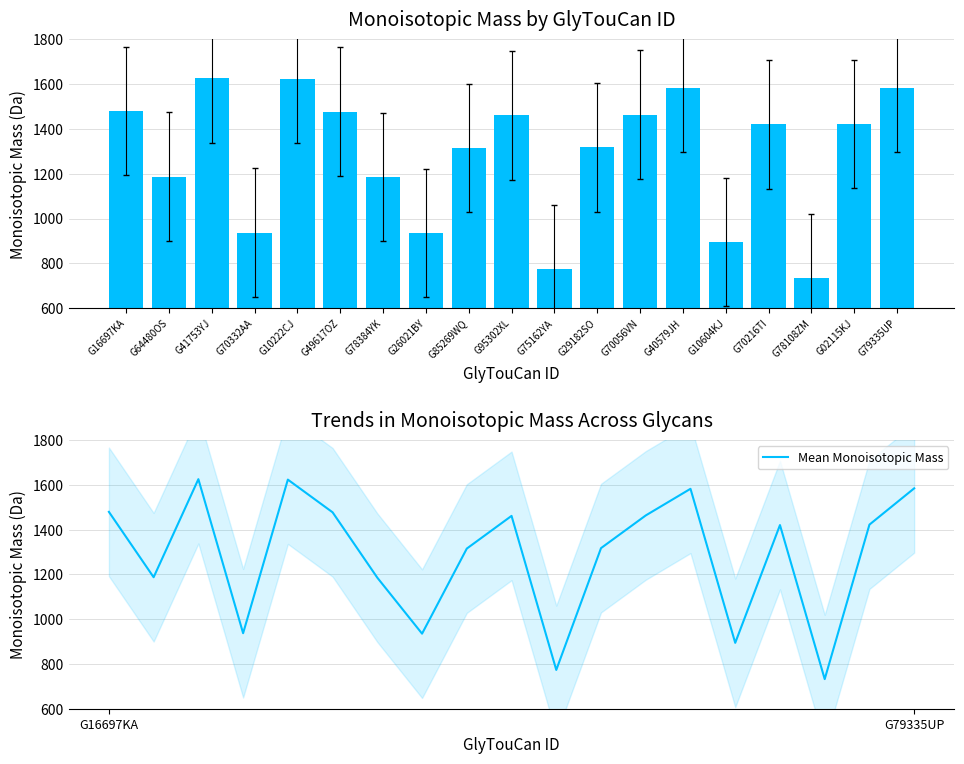

Which label corresponds to the largest value in the chart?

G41753YJ